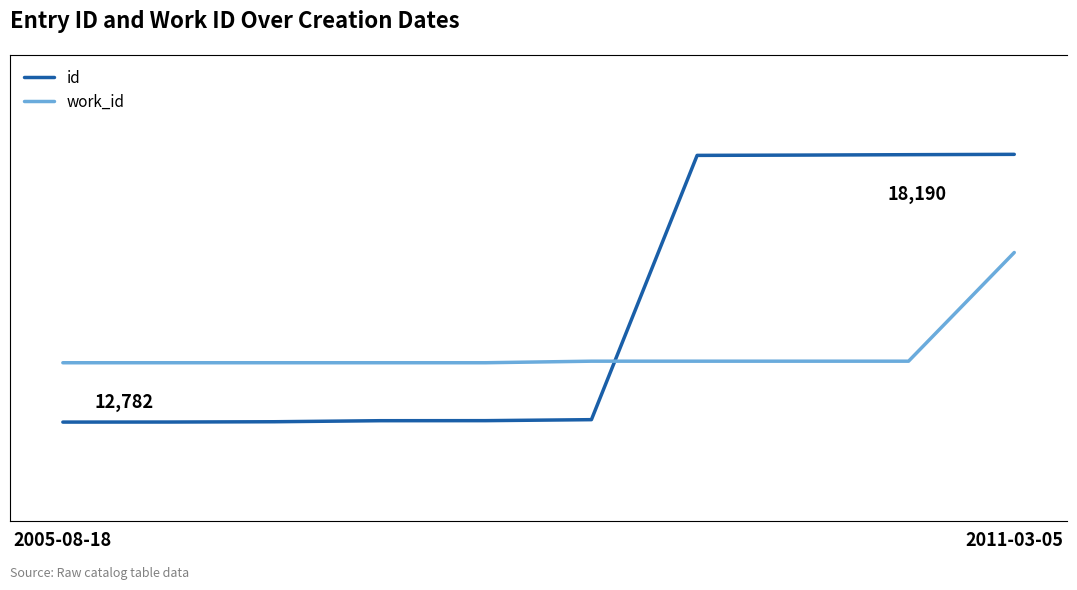

How many lines are shown in the chart?

2